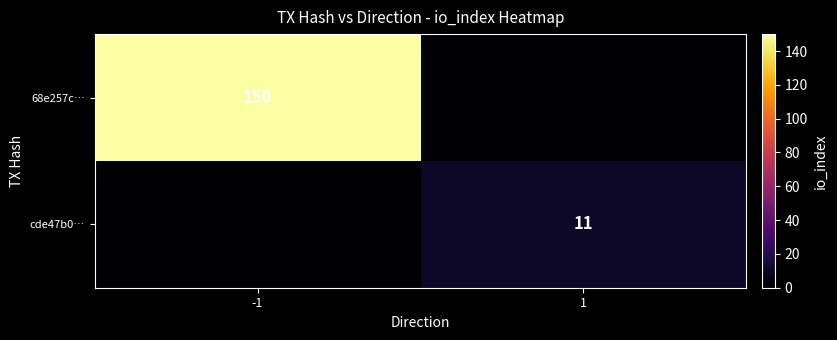

Is it true that 68e257c… equals 150 at -1?

True